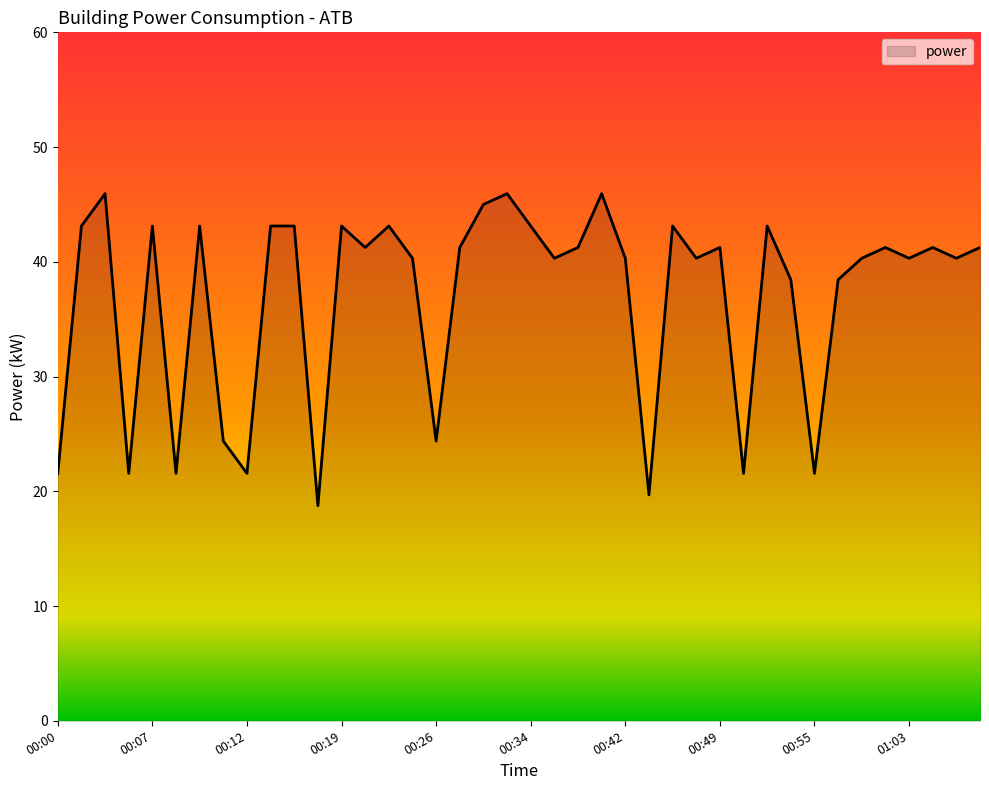

True or false: there are more than 1 points higher than both neighbors.

True